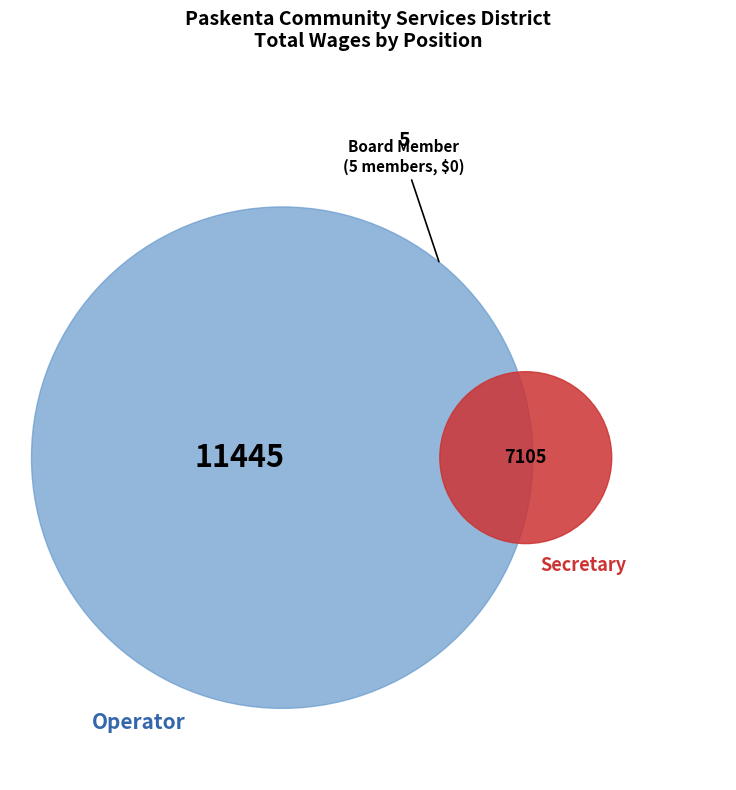

Which slice is the smallest?

Board Member